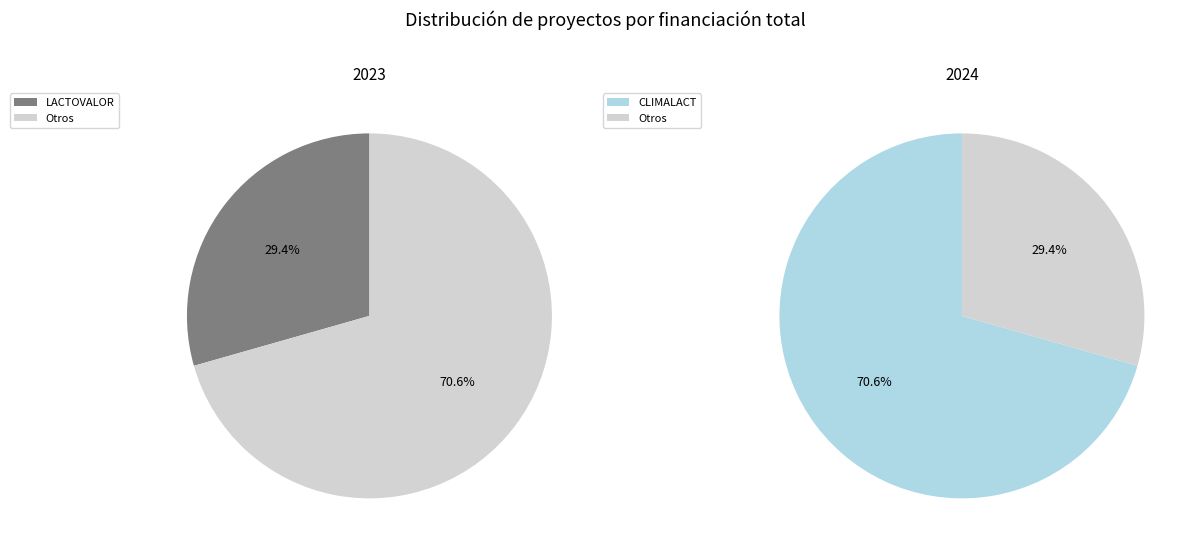

The CLIMALACT slice represents 62% of the pie. True or false?

False